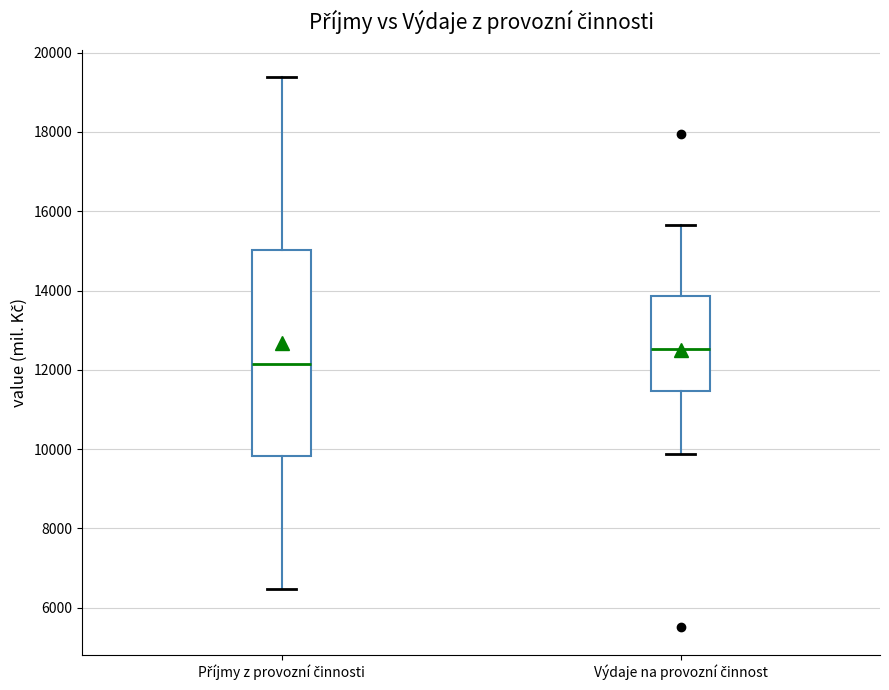

Reading left to right, read every box against the y-axis: the position of its median line, the range the box covers, and the ends of its whiskers. The values are not printed on the chart, so give them approximately, as read against the axis.

Příjmy z provozní činnosti: median 12200, box 9800 to 15000, whiskers 6400 to 19400
Výdaje na provozní činnost: median 12600, box 11400 to 13800, whiskers 9800 to 15600